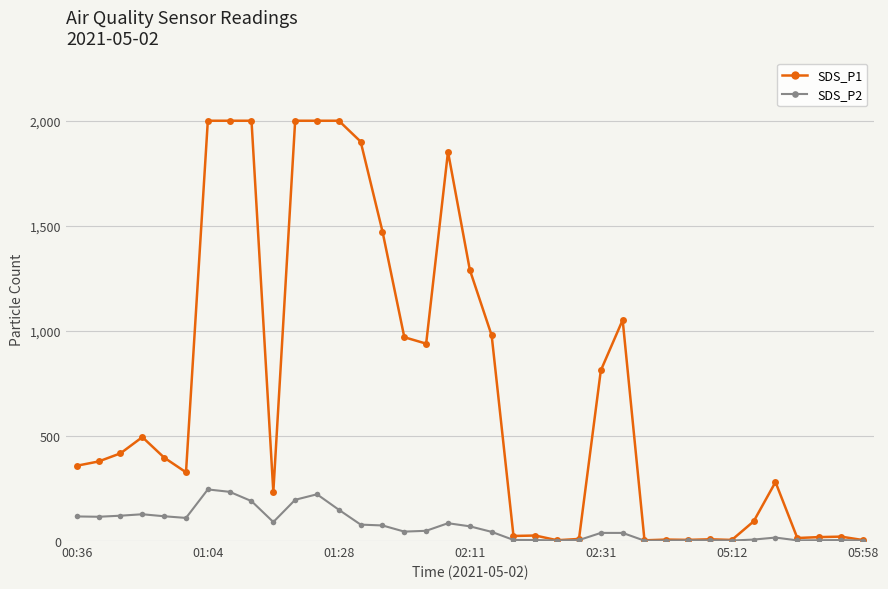

What is the maximum value for SDS_P2?

245.5